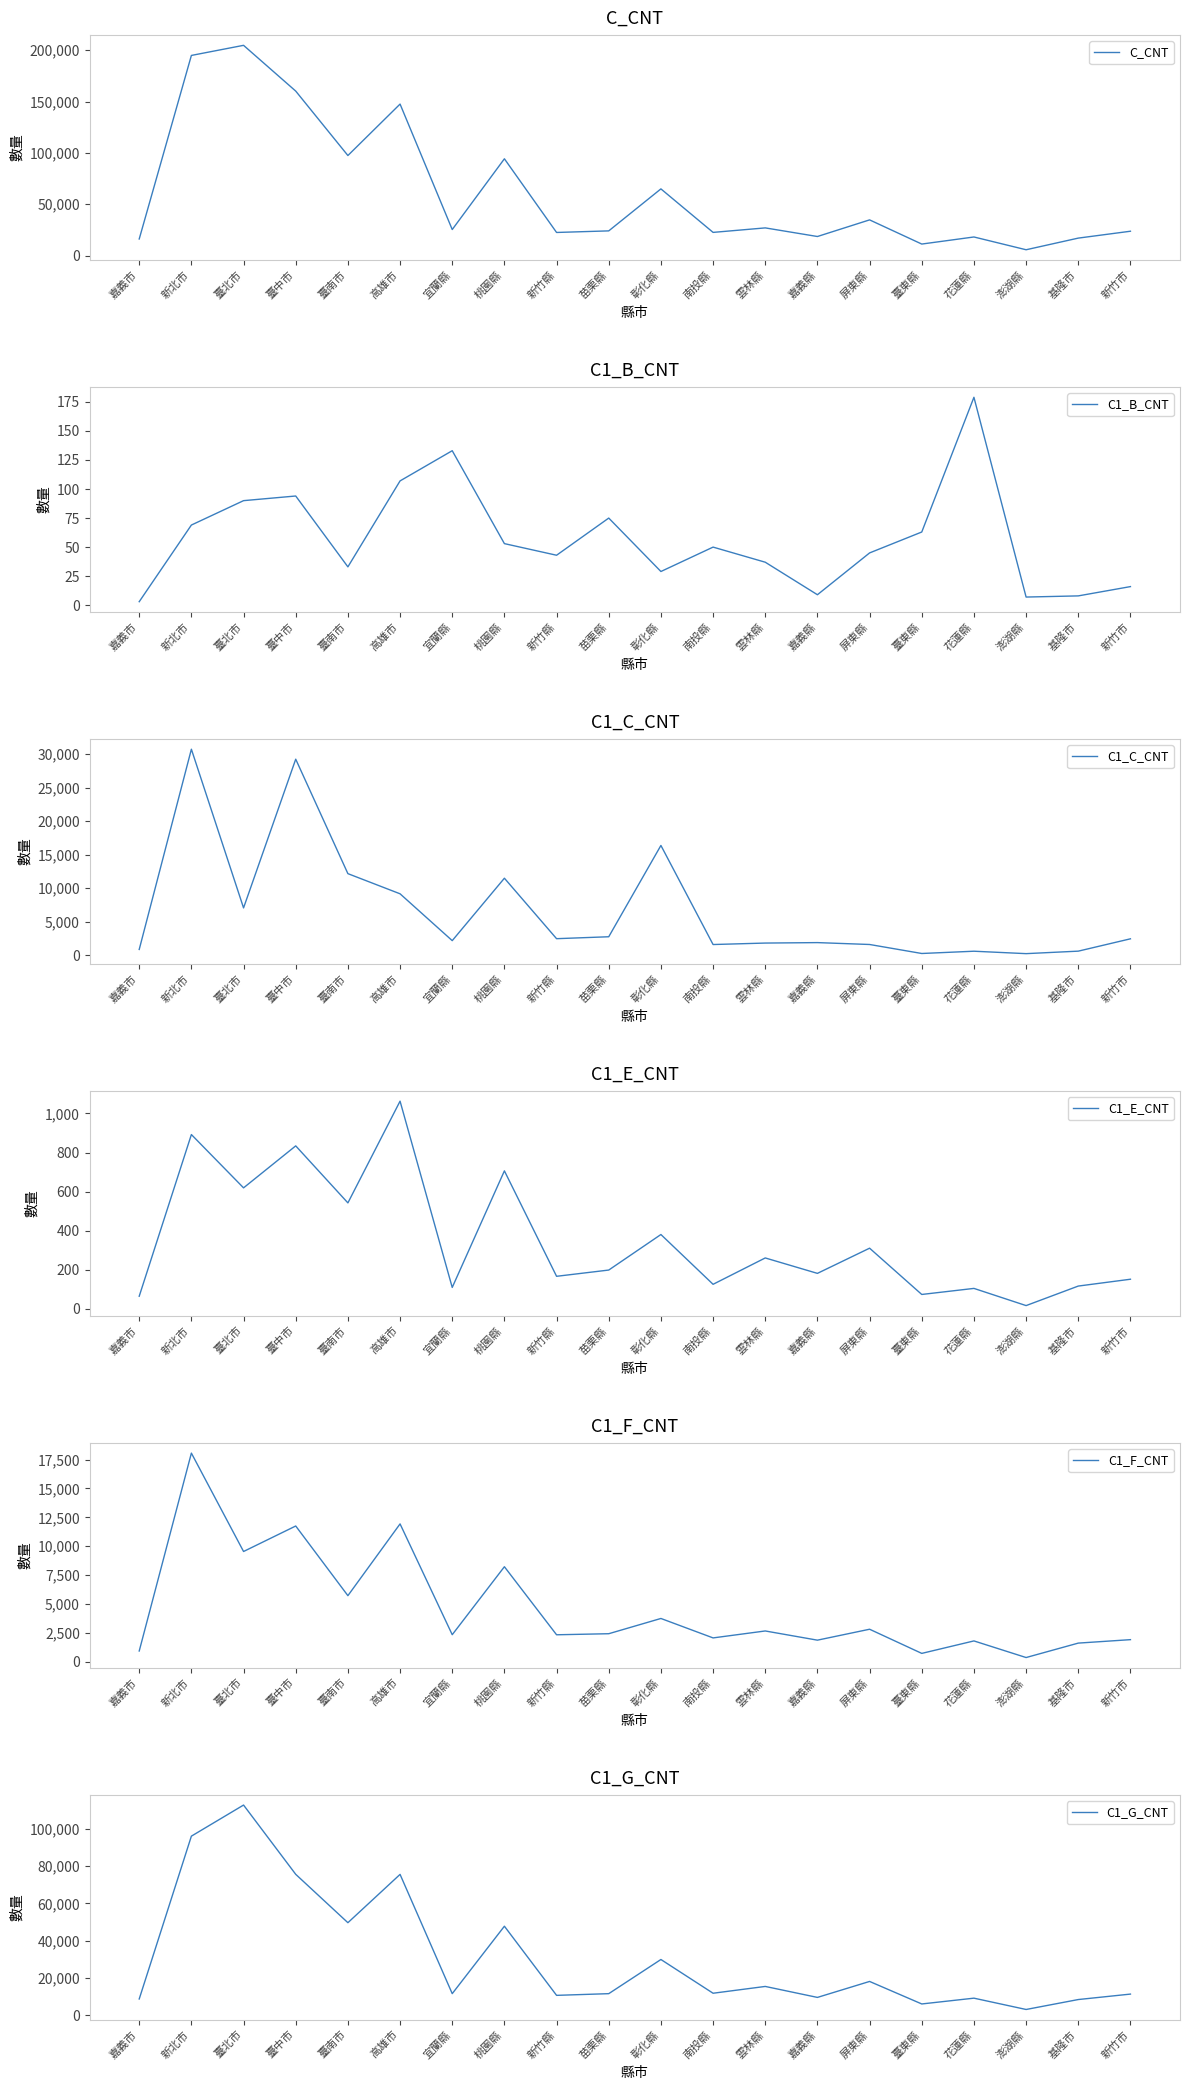

The value of C1_B_CNT at 彰化縣 is 7. True or false?

False